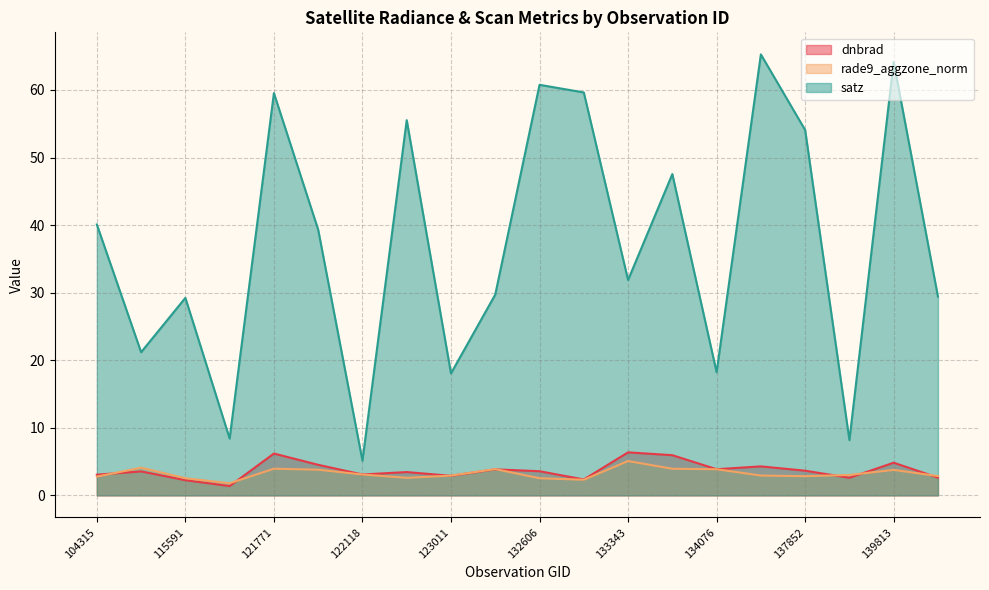

Is it true that satz equals 38.5 at 6551?

False